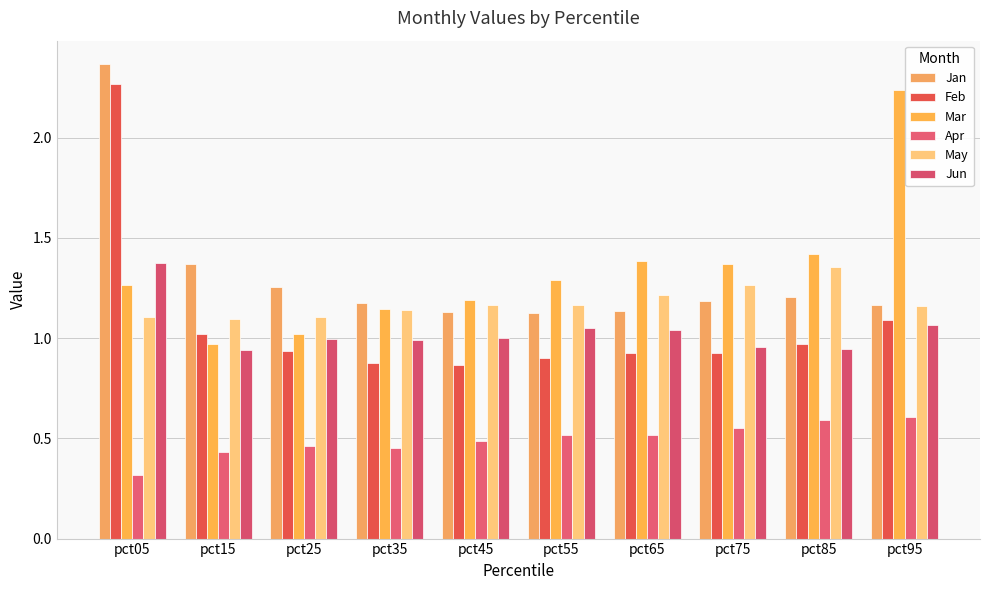

How many bars are there in total?

60